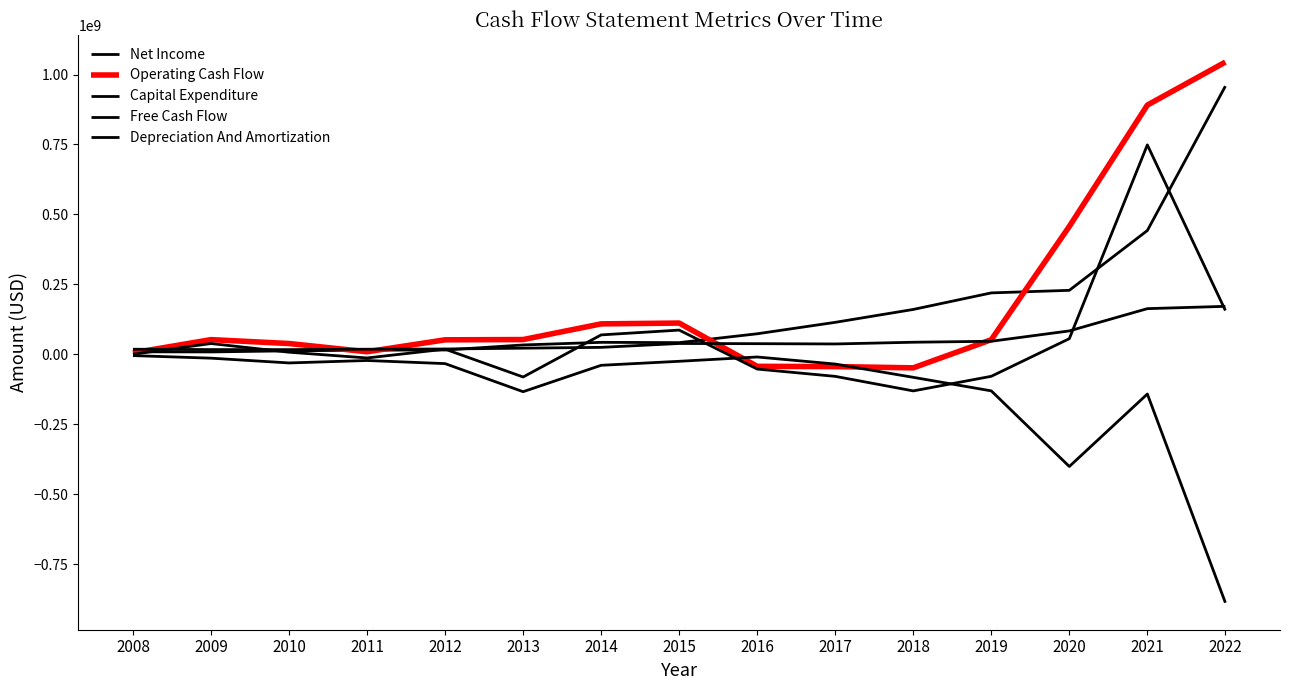

At which label is Depreciation And Amortization closest to 93981500?

2020